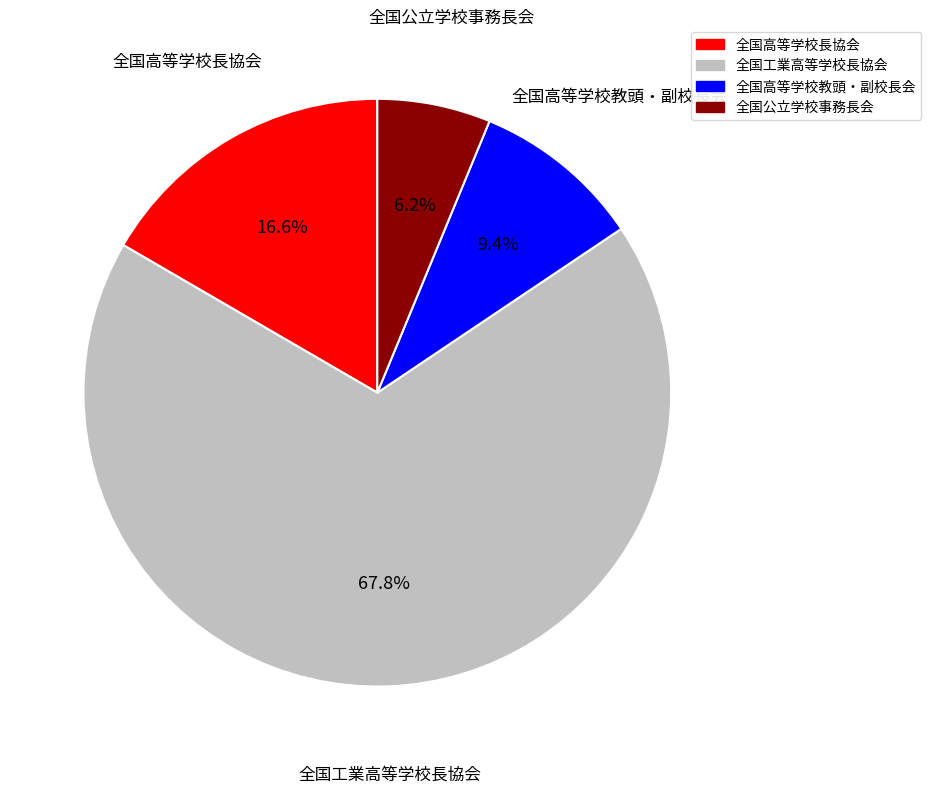

How many slices are in this pie chart?

4